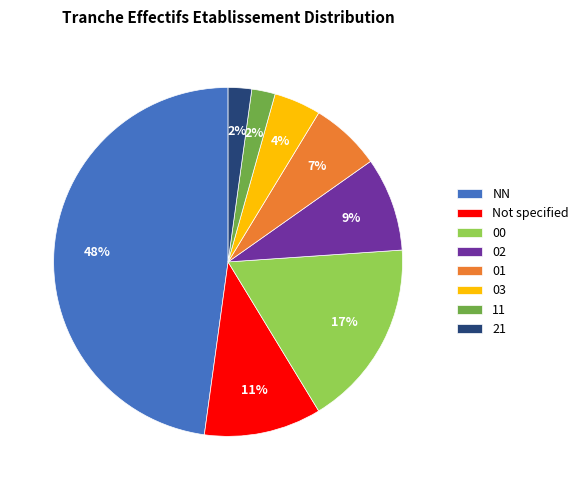

Between 02 and Not specified, which is larger?

Not specified